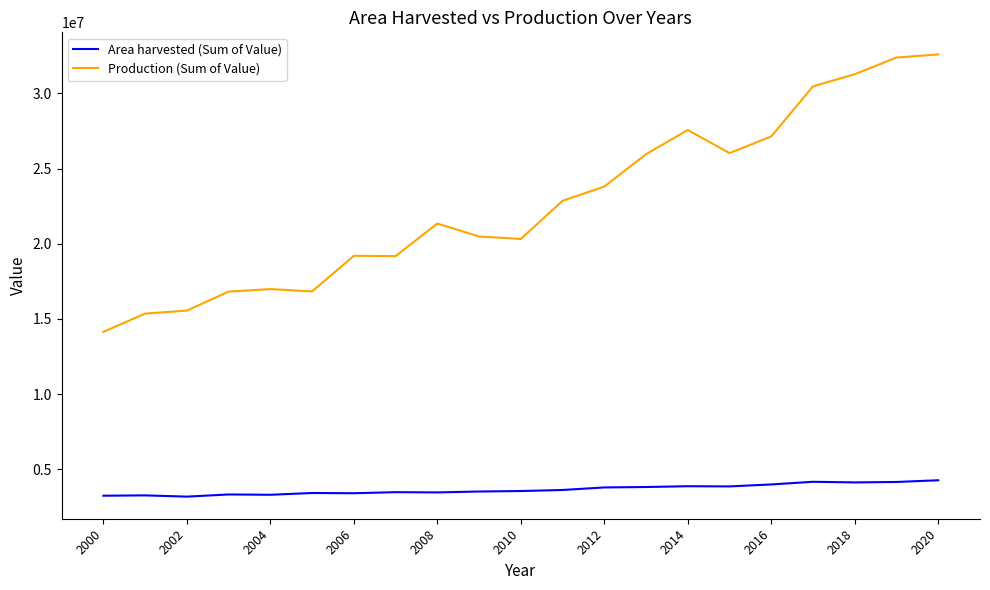

True or false: Area harvested (Sum of Value) and Production (Sum of Value) intersect in this chart.

False